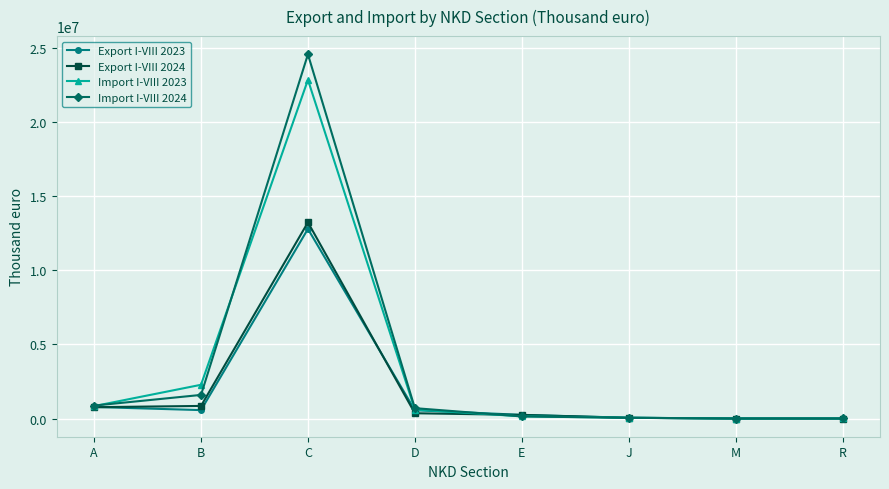

Between B and C, which series saw the biggest shift?

Import I-VIII 2024